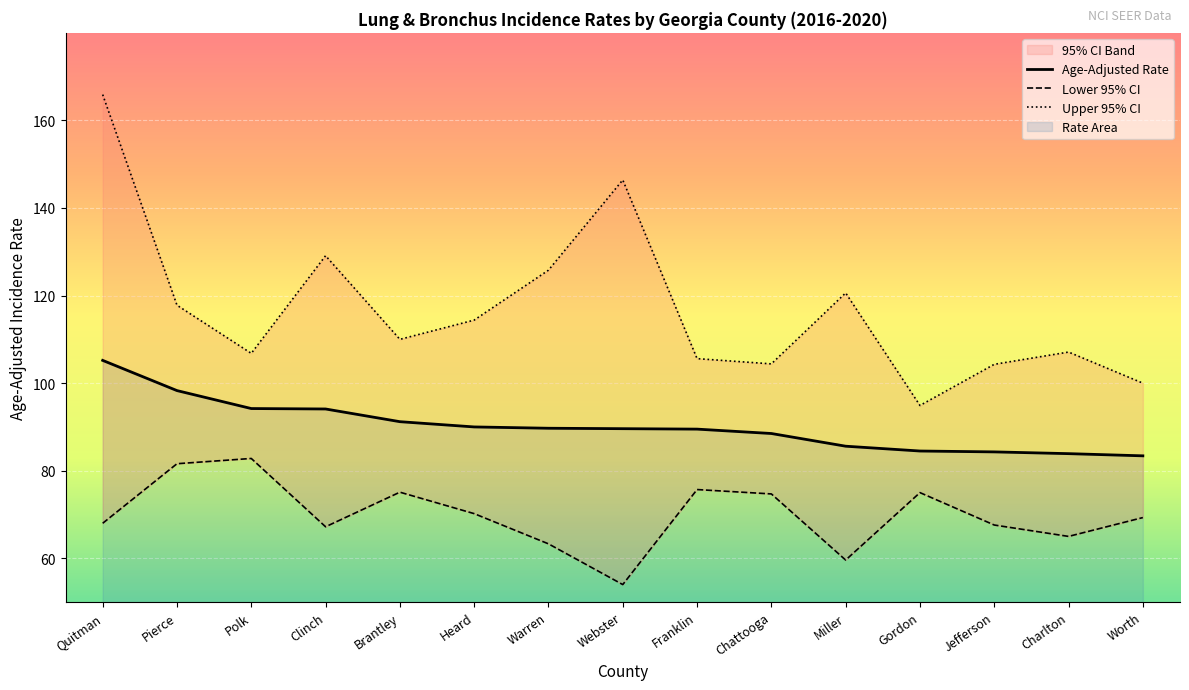

Which series changed the most between Quitman and Jefferson?

Upper 95% CI